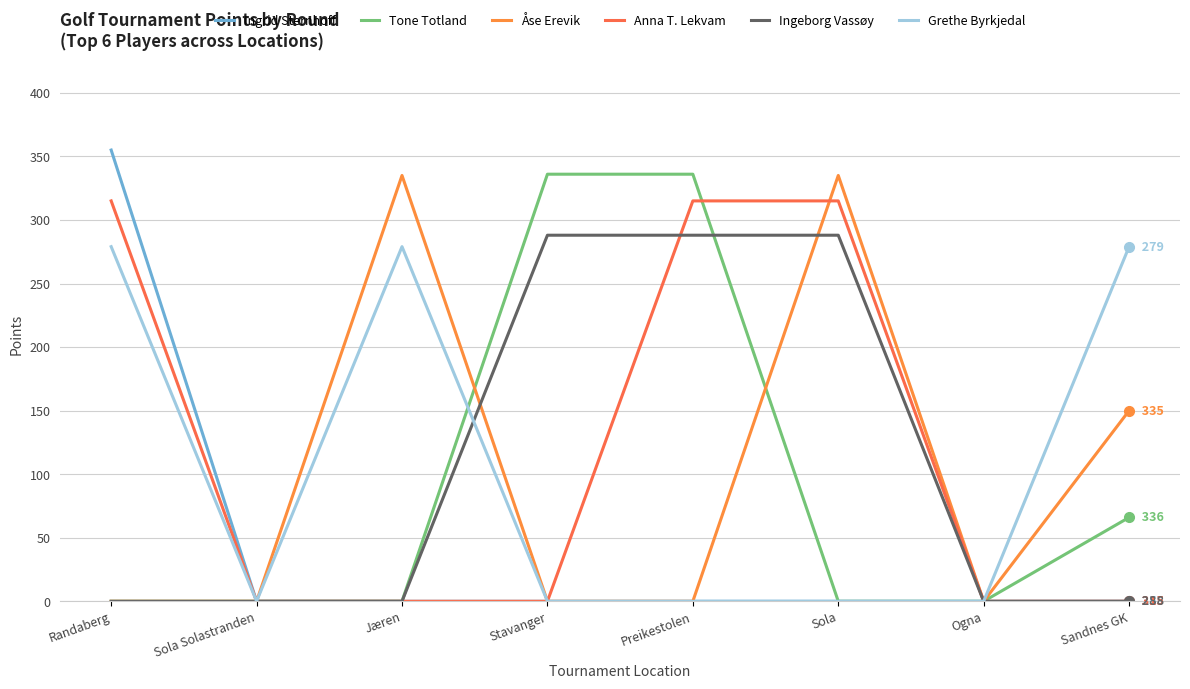

What are all the series names shown in the legend?

Ingrid Sternhoff, Tone Totland, Åse Erevik, Anna T. Lekvam, Ingeborg Vassøy, Grethe Byrkjedal